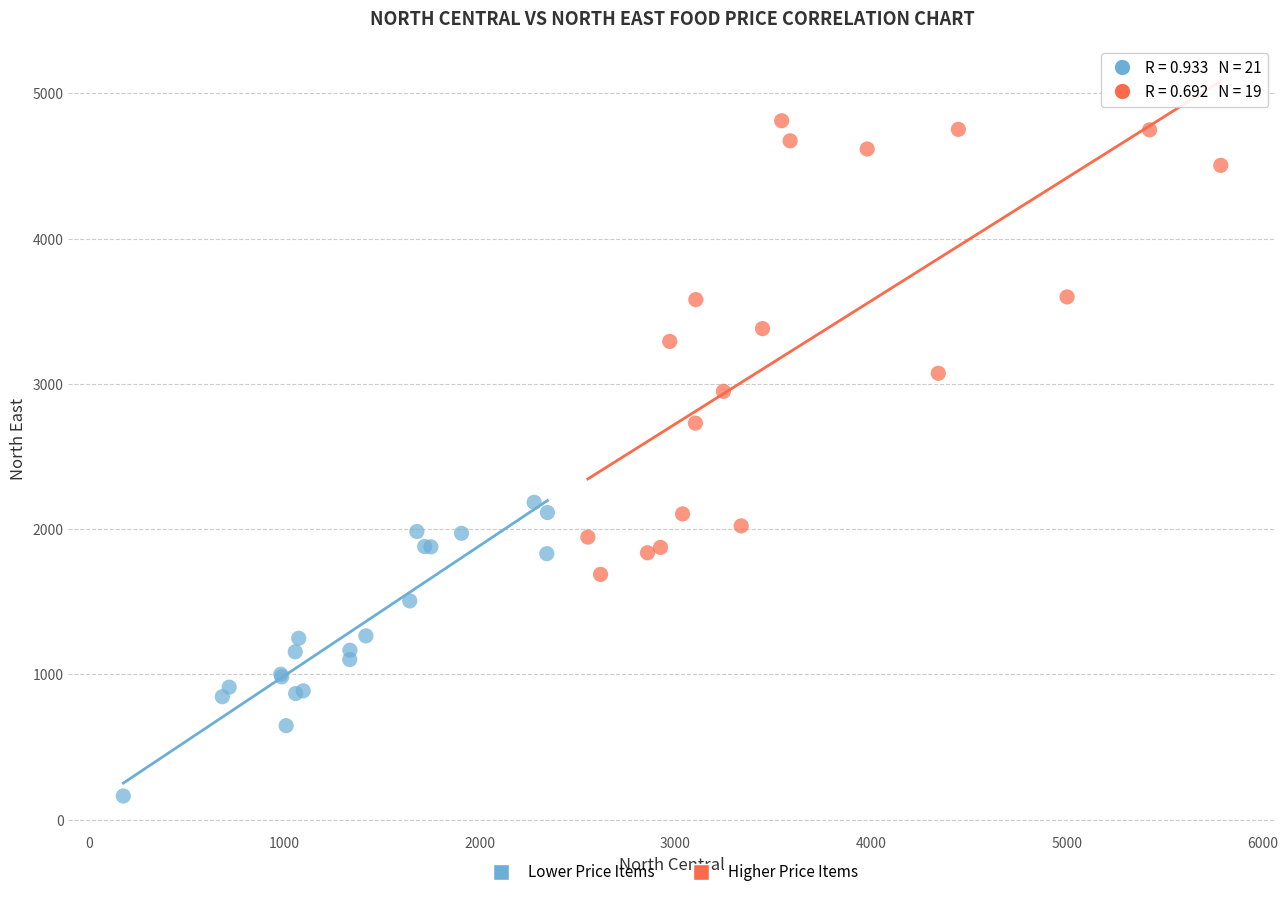

Which series contains the lowest Y value?

Lower Price Items